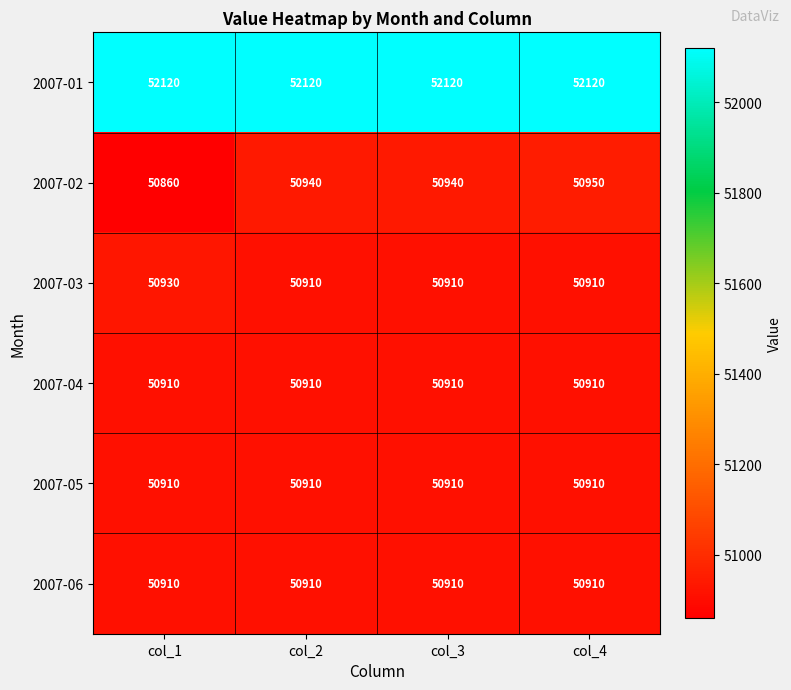

Which label corresponds to the smallest value in the chart?

col_1